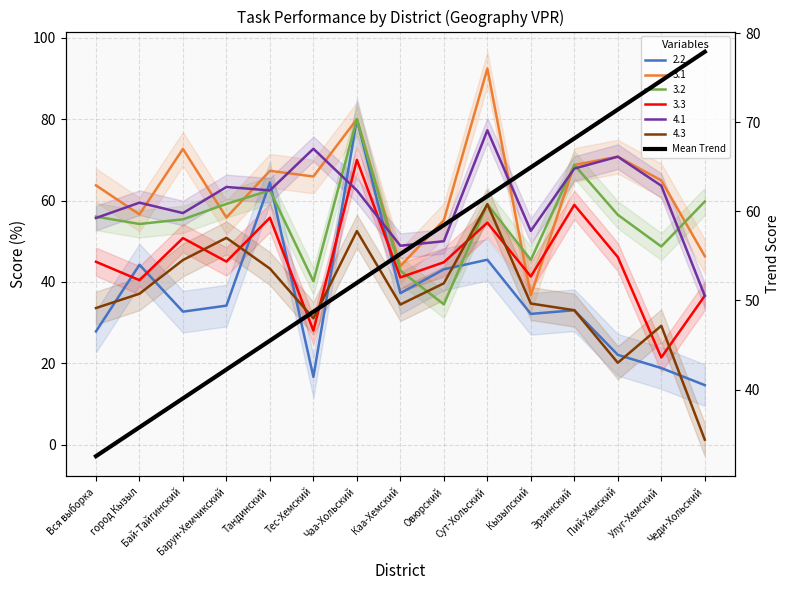

At Эрзинский, list the series in order from largest to smallest.

3.1 (col7), 3.2 (col8), 4.1 (col10), 3.3 (col9), 2.2 (col6), 4.3 (col12)